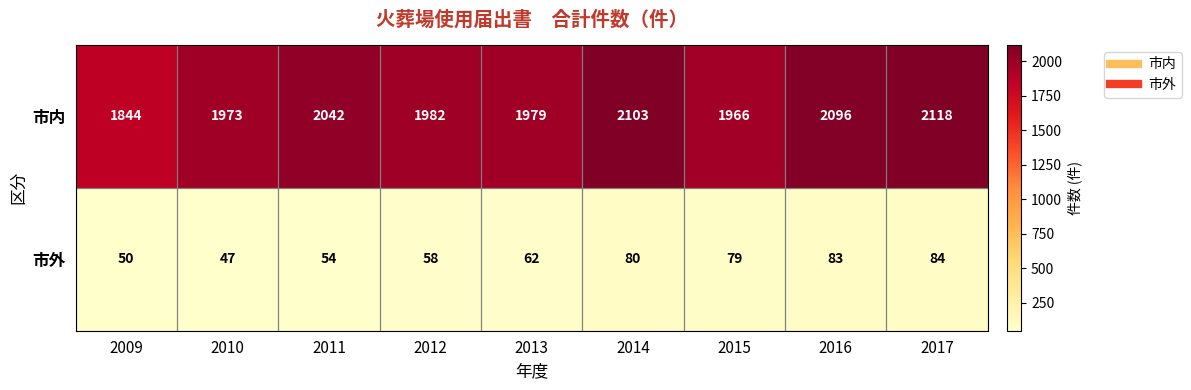

What value does the 市外 series have at 2016, to the nearest 5?

85